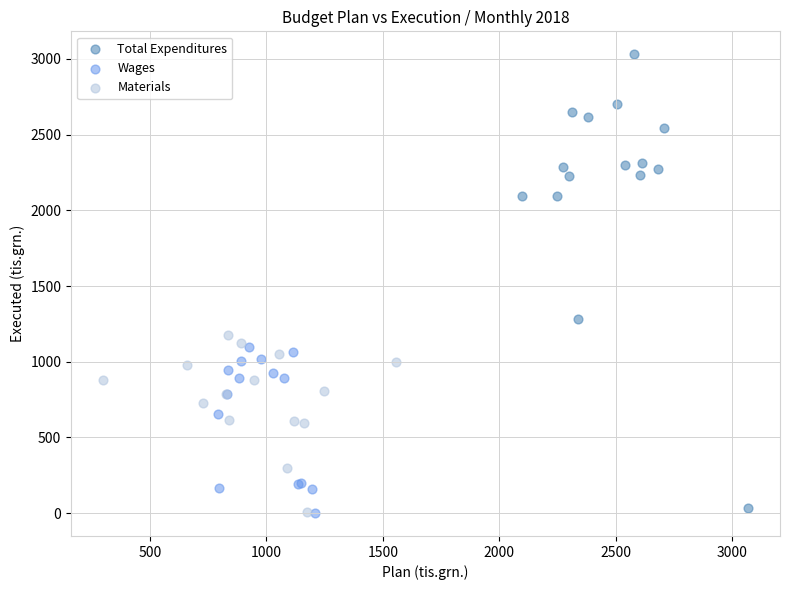

Which series has the widest spread of Y values?

Total Expenditures